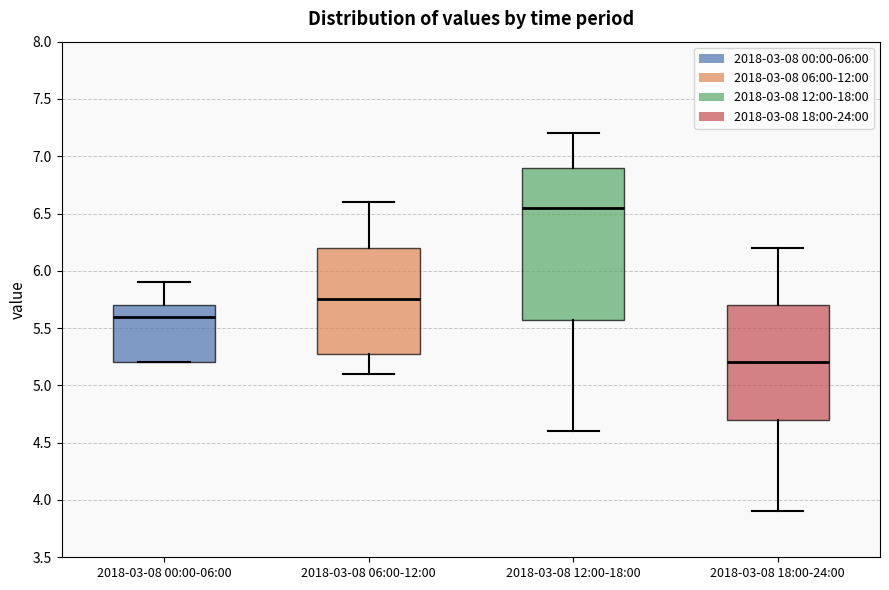

Reading left to right, read every box against the y-axis: the position of its median line, the range the box covers, and the ends of its whiskers. The values are not printed on the chart, so give them approximately, as read against the axis.

2018-03-08 00:00-06:00: median 5.60, box 5.20 to 5.70, whiskers 5.20 to 5.90
2018-03-08 06:00-12:00: median 5.75, box 5.30 to 6.20, whiskers 5.10 to 6.60
2018-03-08 12:00-18:00: median 6.55, box 5.60 to 6.90, whiskers 4.60 to 7.20
2018-03-08 18:00-24:00: median 5.20, box 4.70 to 5.70, whiskers 3.90 to 6.20